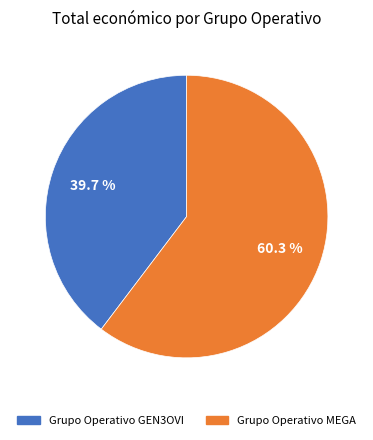

What is the total percentage of Grupo Operativo MEGA and Grupo Operativo GEN3OVI?

100.0%